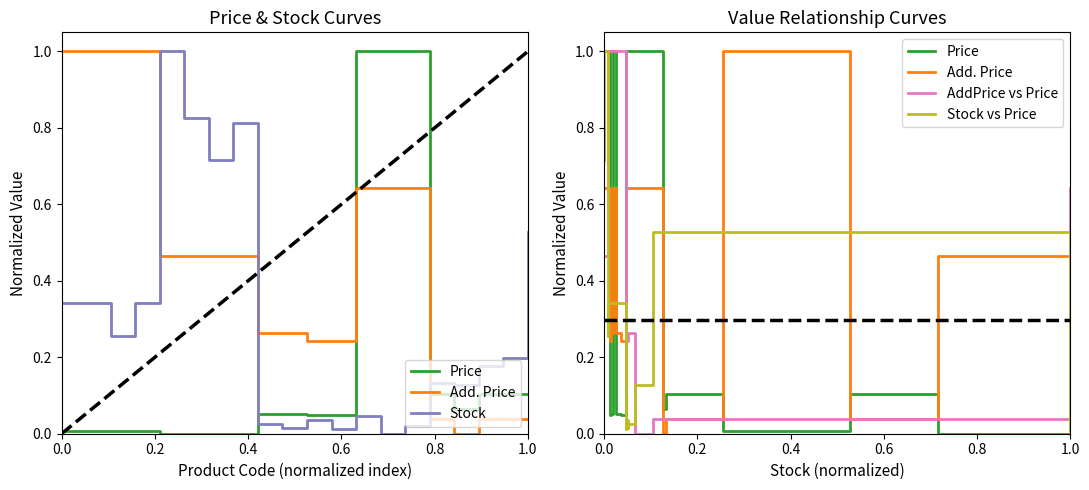

Is the value of Add. Price at 0.4 greater than the value of Price at 0.4?

Yes